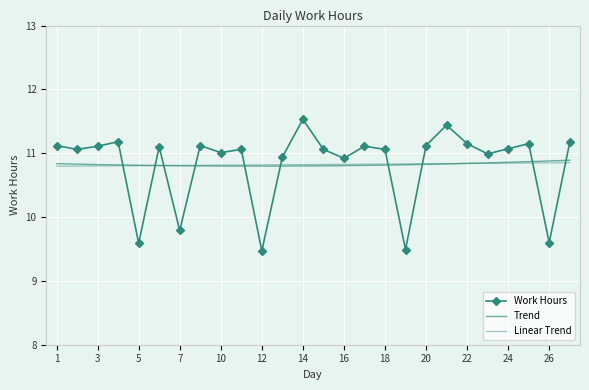

Where is the first local minimum?

2